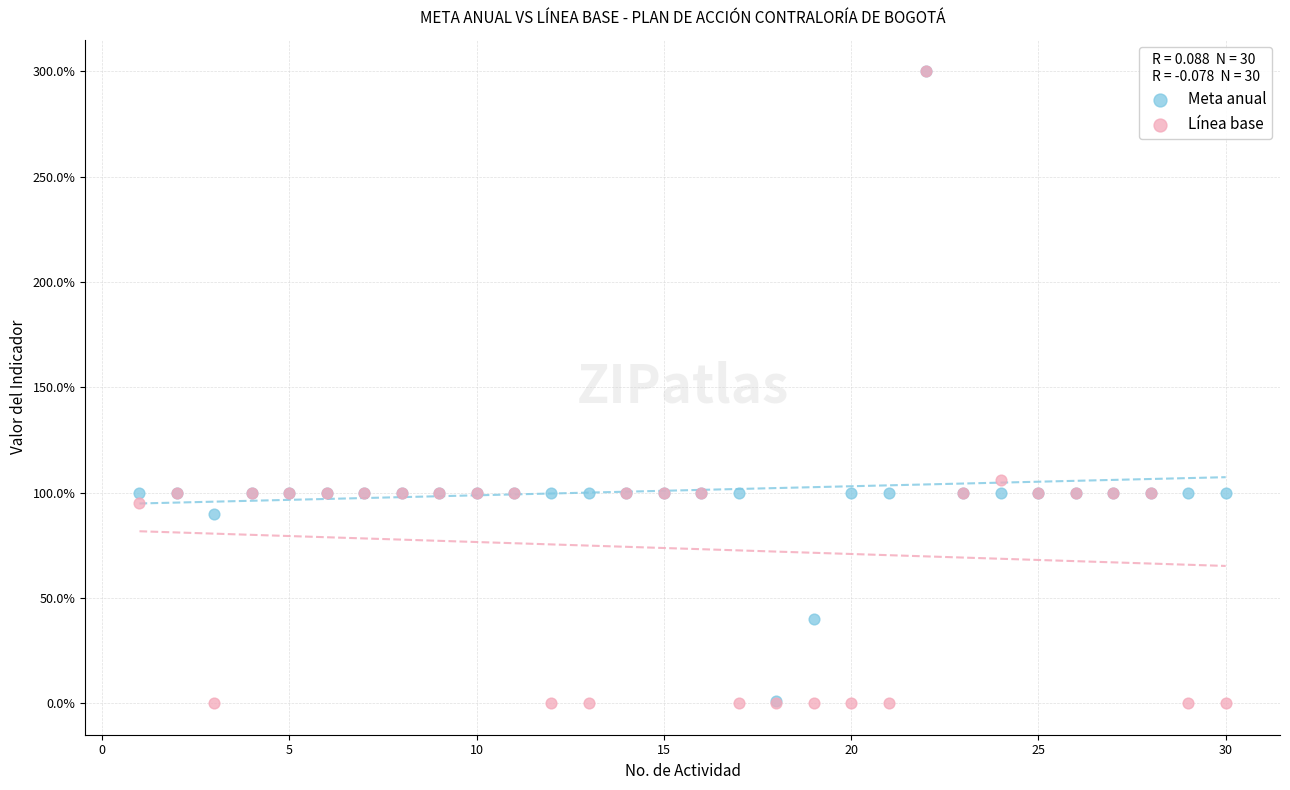

Which series has the largest Y range (max minus min)?

Línea base